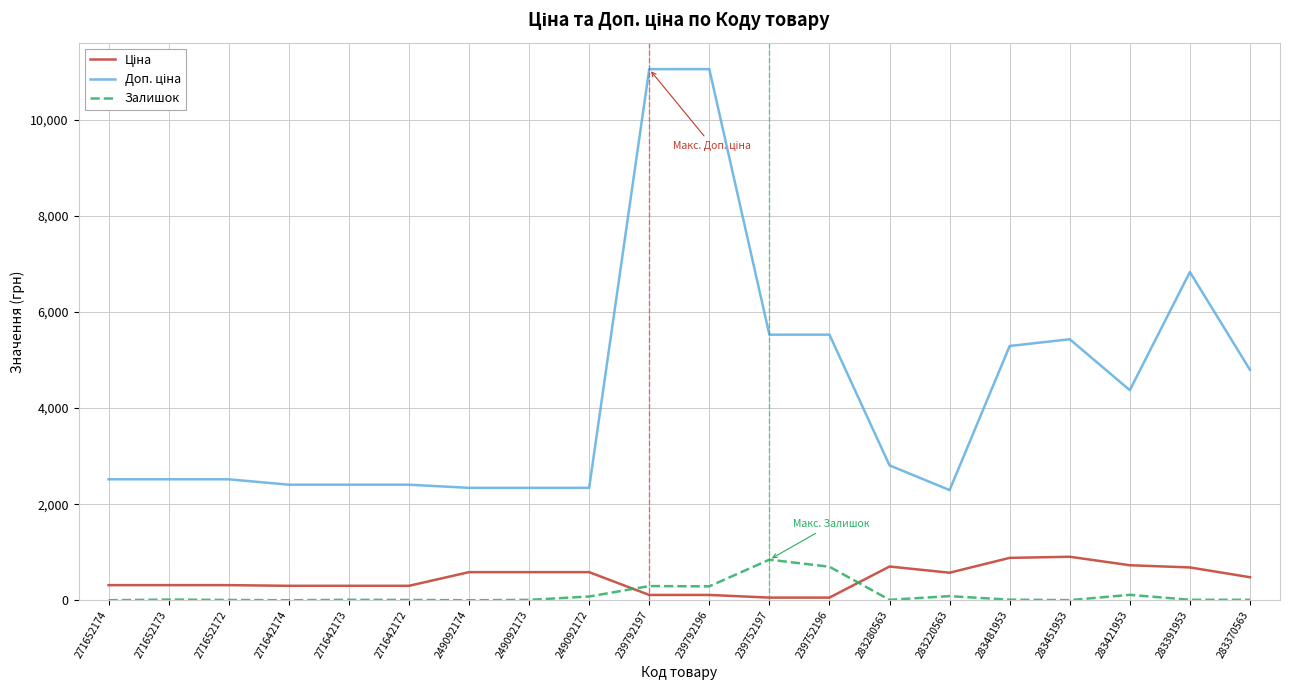

What is the maximum value for Залишок?

845.0